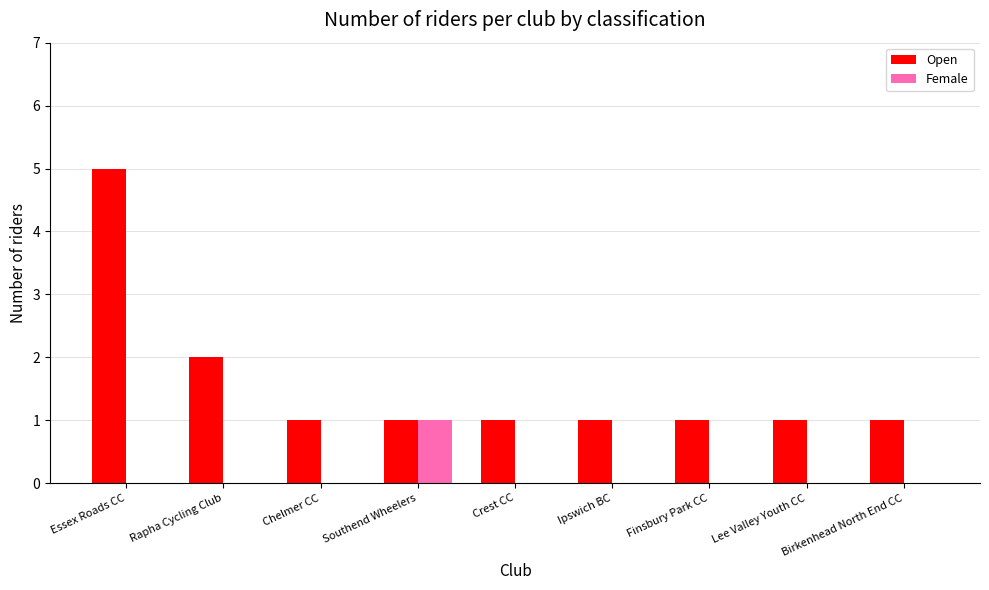

Between Rapha Cycling Club and Chelmer CC, which series saw the biggest shift?

Open